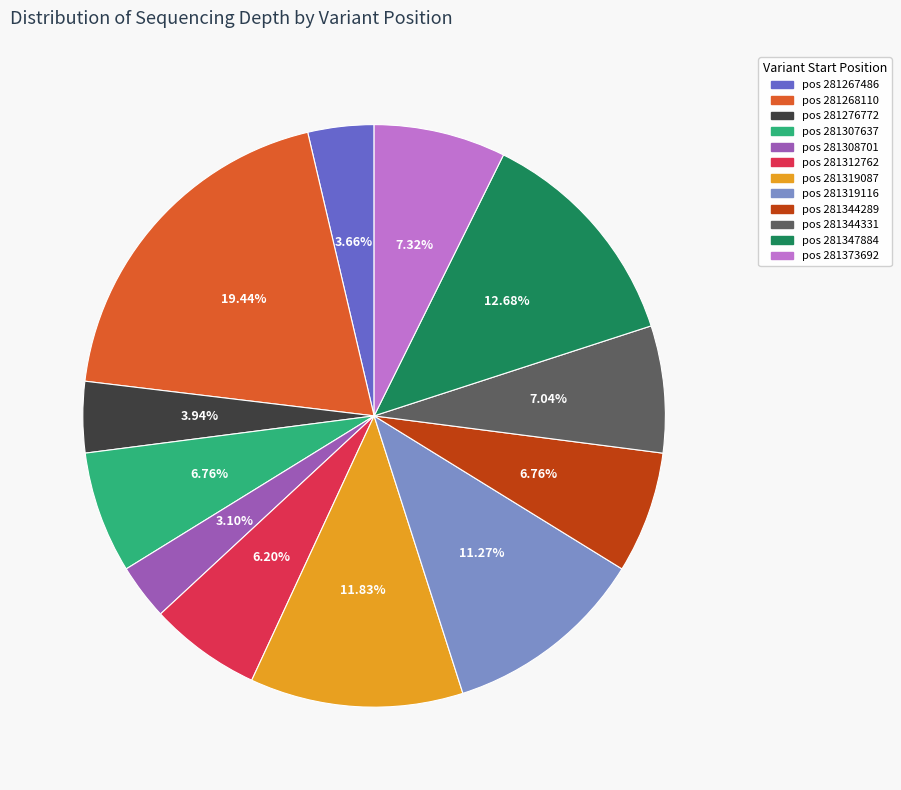

Is there a majority slice in this chart?

No